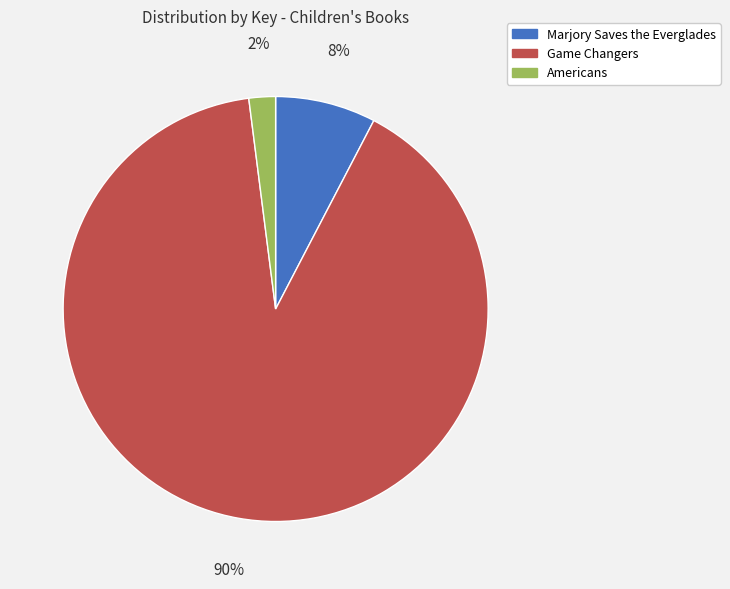

How many slices are in this pie chart?

3